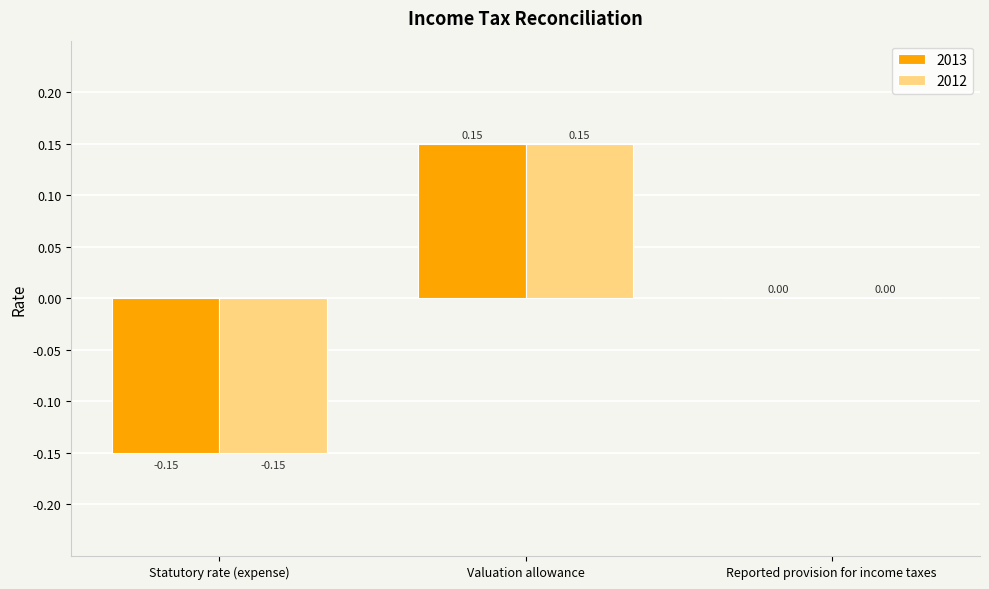

Which category has the highest value in the 2013 series?

Valuation allowance